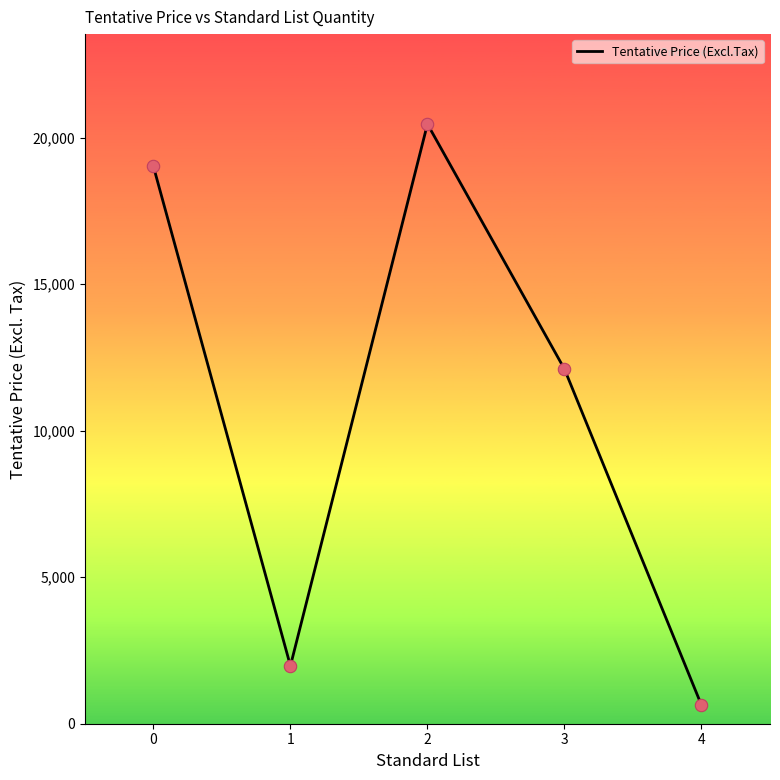

What is the change in value from 2 to 3?

-8360.0